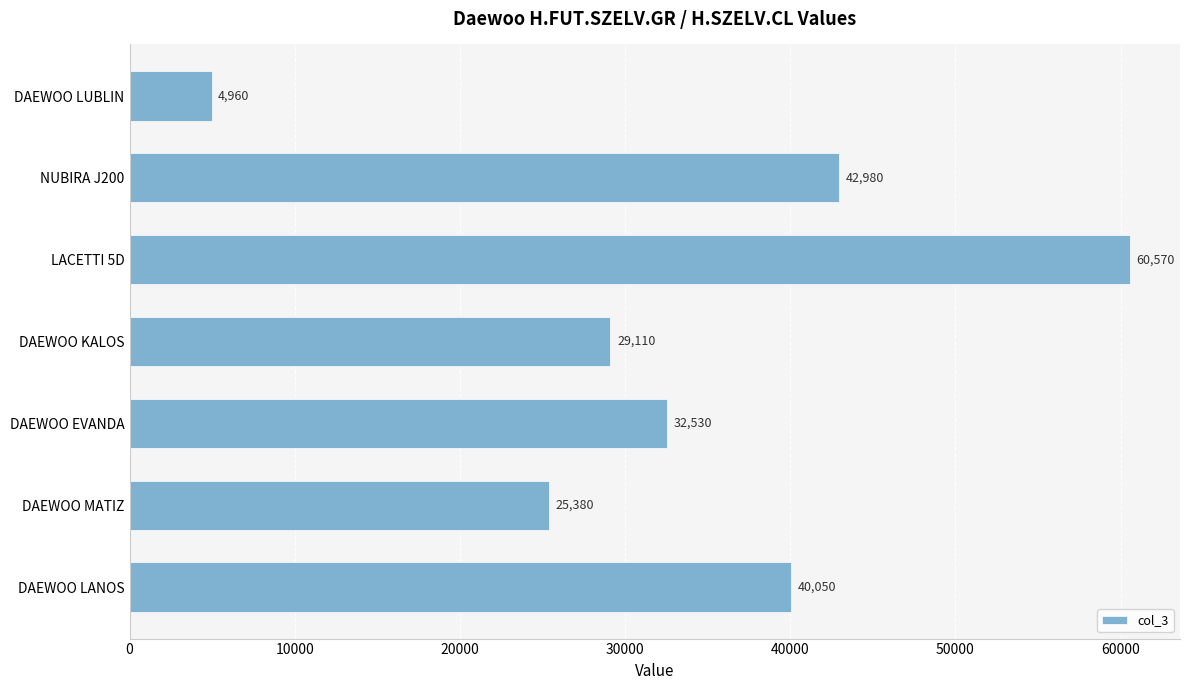

List the labels in order of value, smallest first.

DAEWOO LUBLIN, DAEWOO MATIZ, DAEWOO KALOS, DAEWOO EVANDA, DAEWOO LANOS, NUBIRA J200, LACETTI 5D